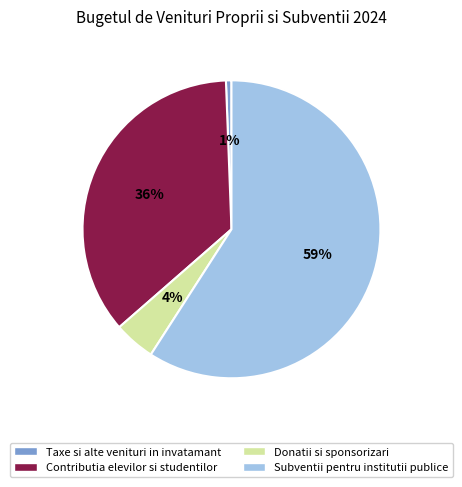

To the nearest percent, what is the difference between the Taxe si alte venituri in invatamant and Contributia elevilor si studentilor slice percentages?

35%